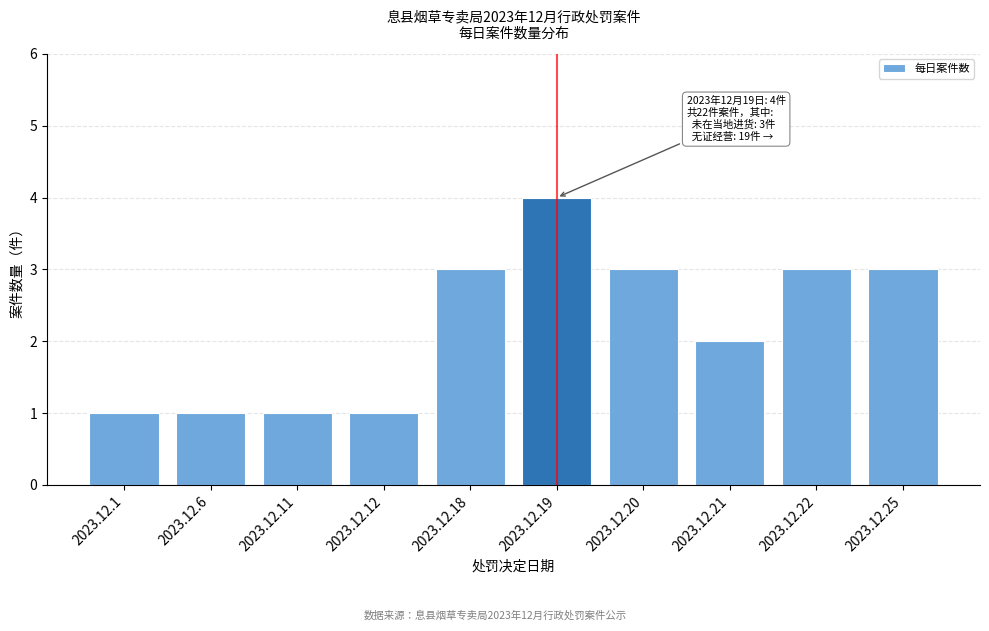

Reading left to right, list all the values displayed in this chart.

2023.12.1=1	2023.12.6=1	2023.12.11=1	2023.12.12=1	2023.12.18=3	2023.12.19=4	2023.12.20=3	2023.12.21=2	2023.12.22=3	2023.12.25=3